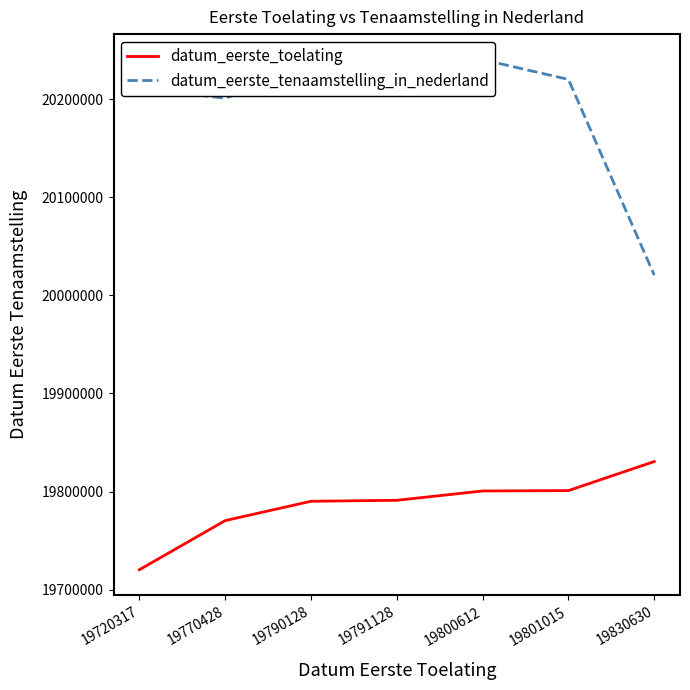

Between 19791128 and 19801015, which series saw the biggest shift?

datum_eerste_toelating